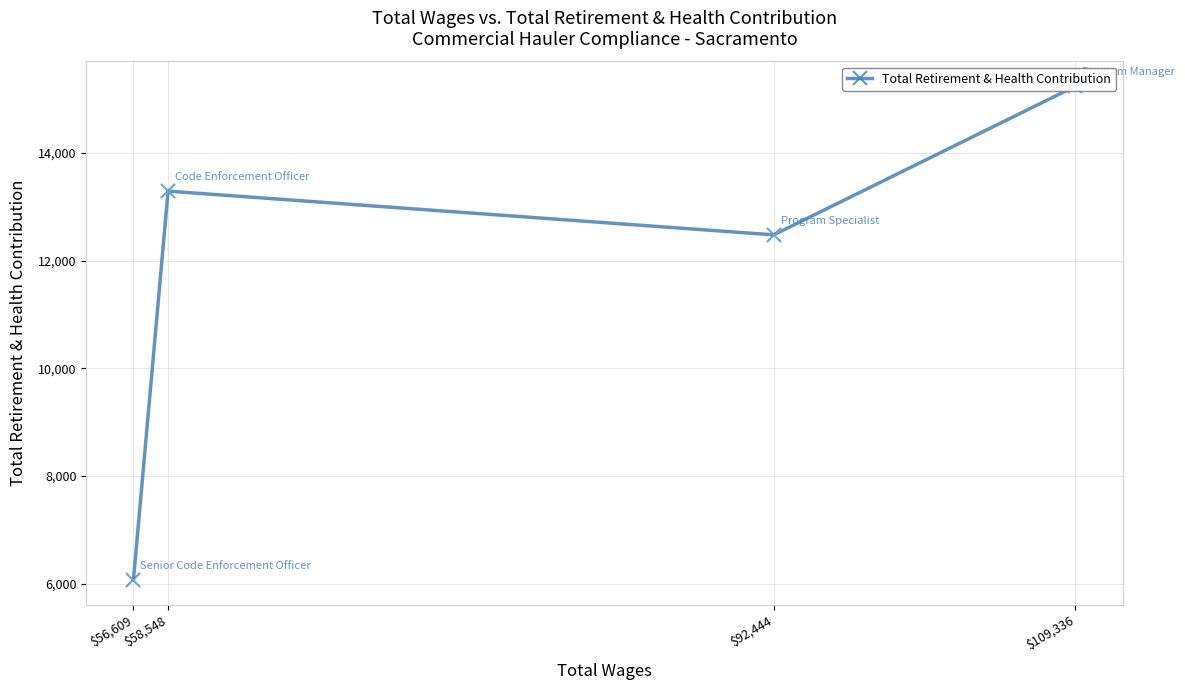

Approximately how many times larger is the value at $56,609 compared to $92,444?

0.5